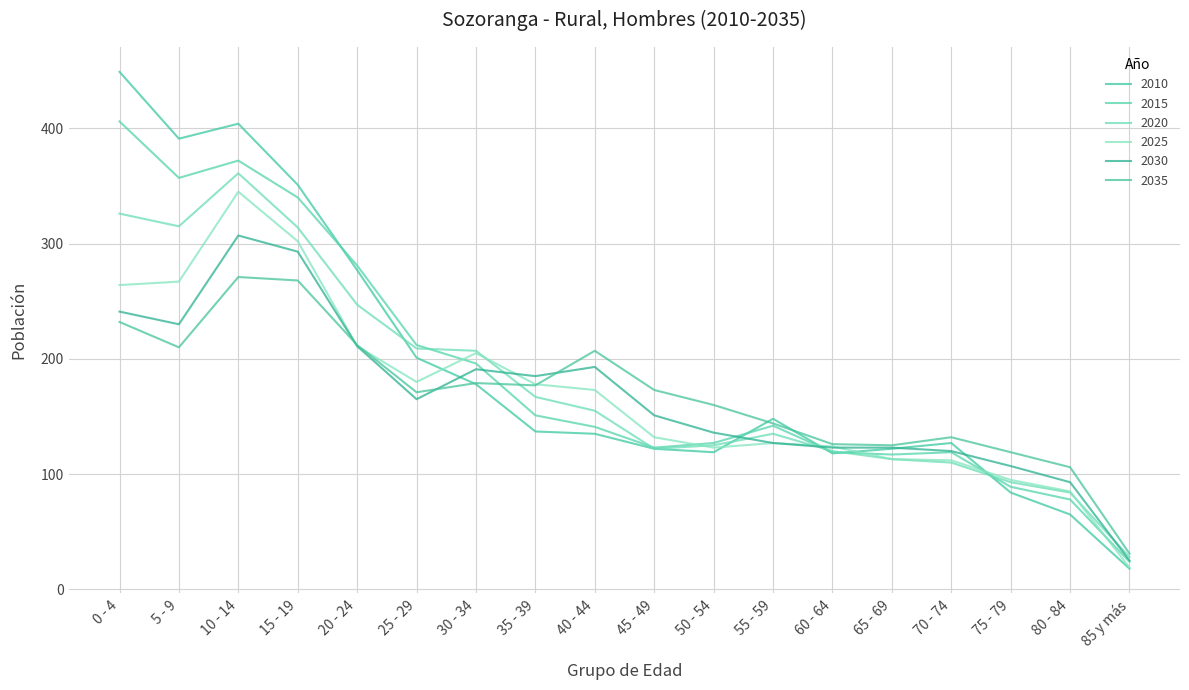

True or false: 2035 and 2020 cross at least once.

True